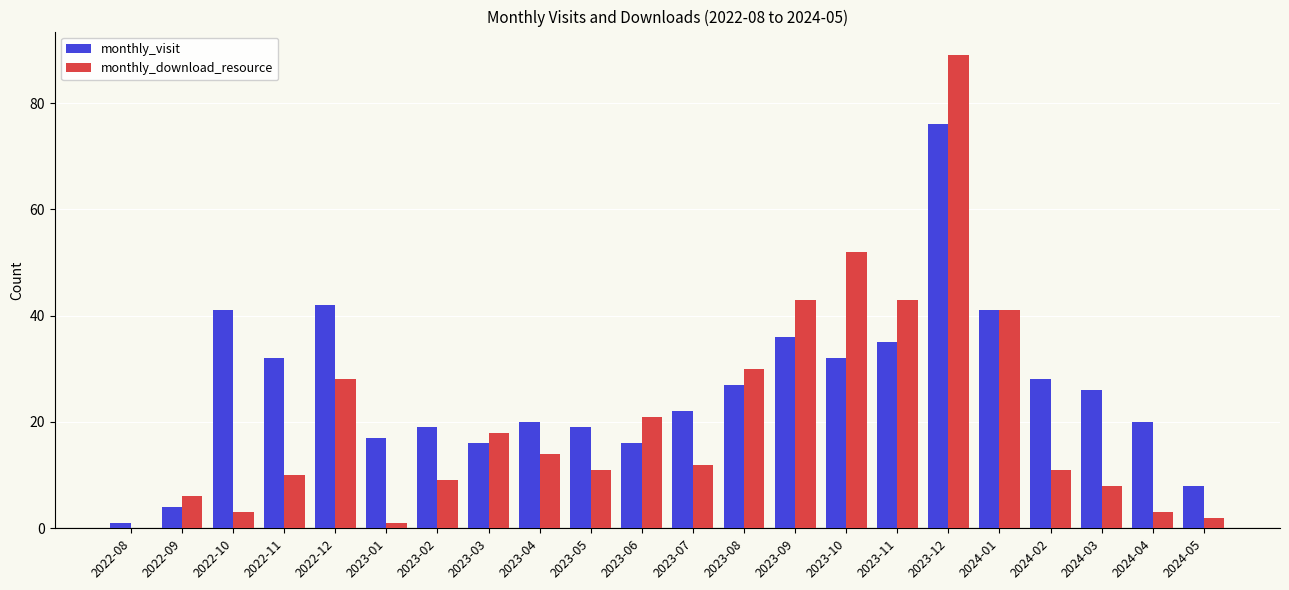

What is the spread (max minus min) of values at 2023-08?

3